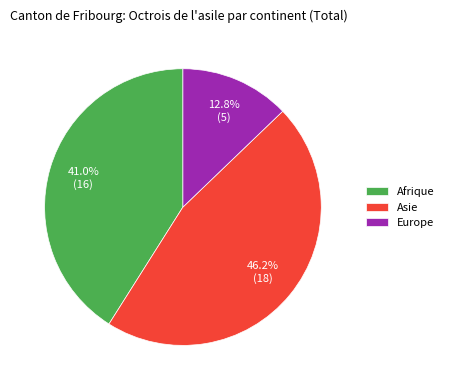

What is the smallest slice in the pie chart?

Europe